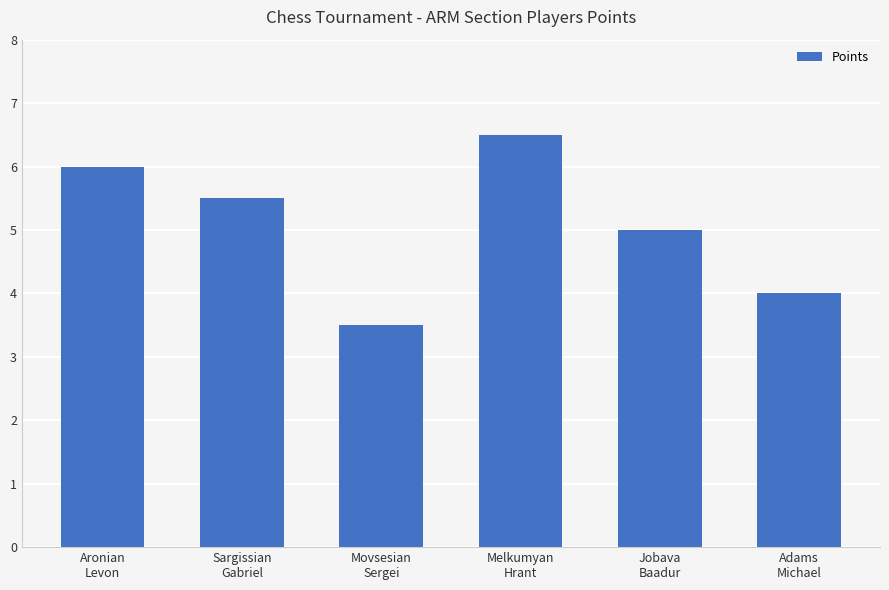

How many bars are there in total?

6